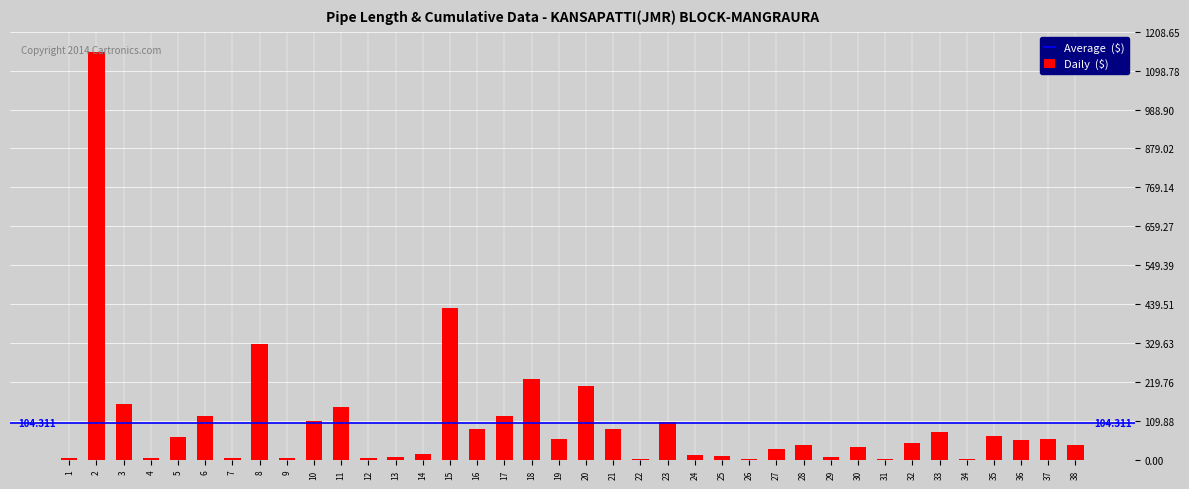

Read the value at 23.

106.9